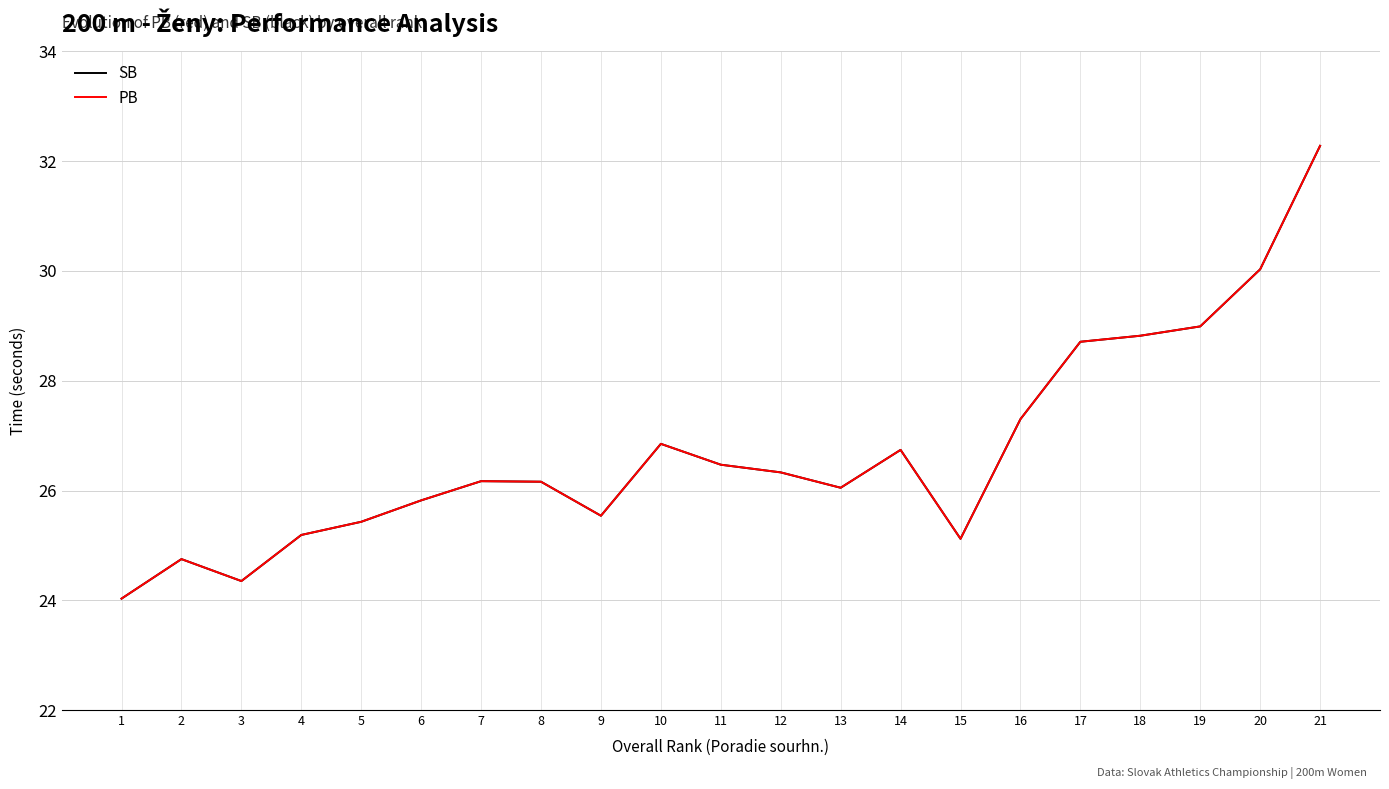

What are all the series names shown in the legend?

SB, PB